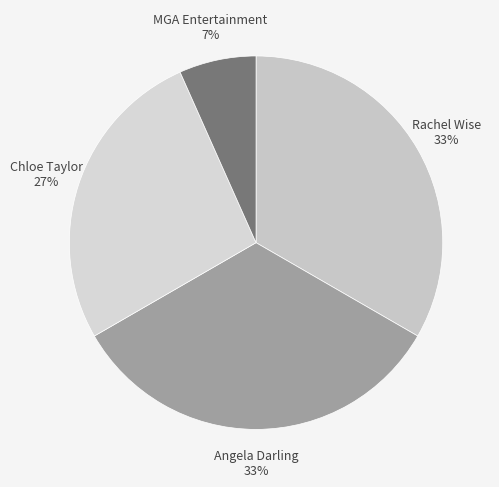

To the nearest percent, what is the average slice percentage?

25%